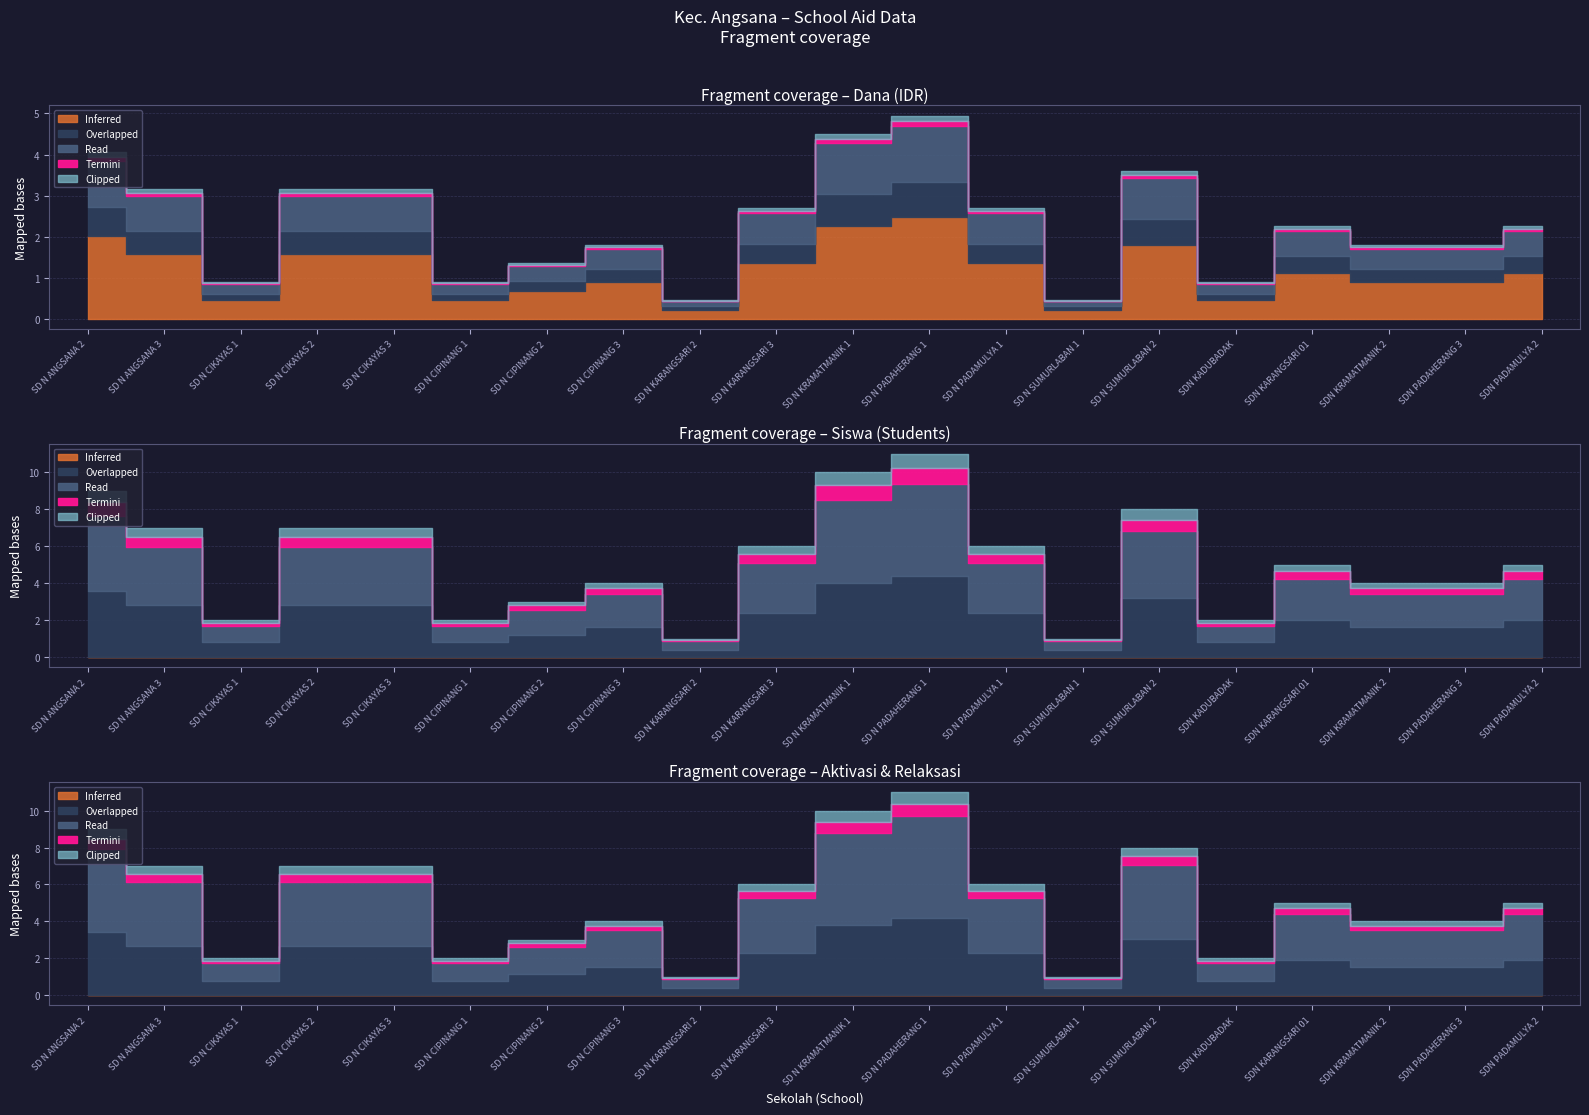

Is the value of Siswa Relaksasi at SD N CIPINANG 1 greater than the value of Dana Pemberian at SD N KRAMATMANIK 1?

No